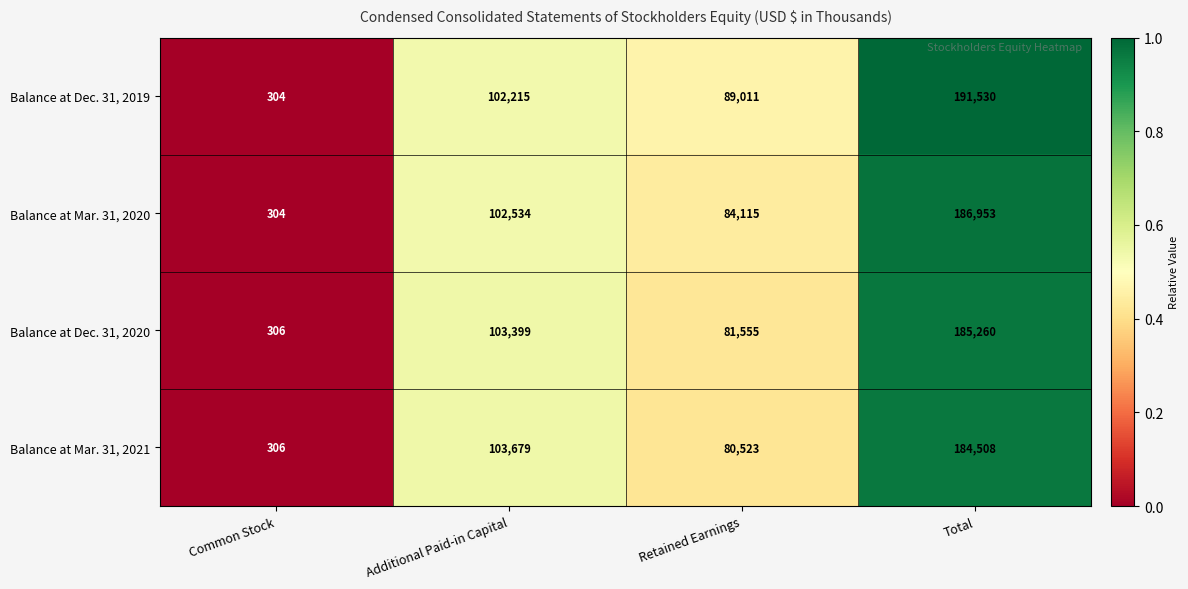

How many distinct data groups are displayed?

4